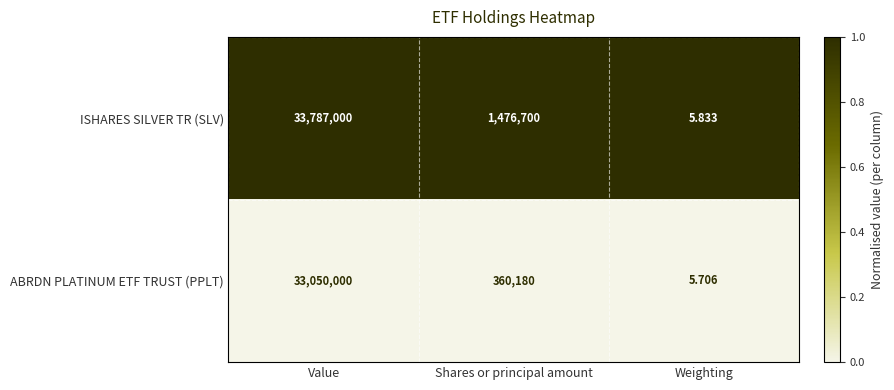

Which series changed the most between Value and Weighting?

ISHARES SILVER TR (SLV)